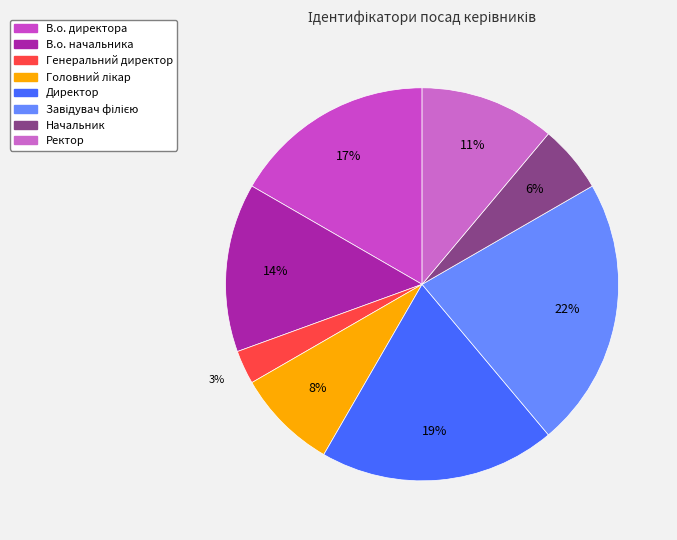

To the nearest percent, what is the difference between the largest and smallest slice percentages?

19%